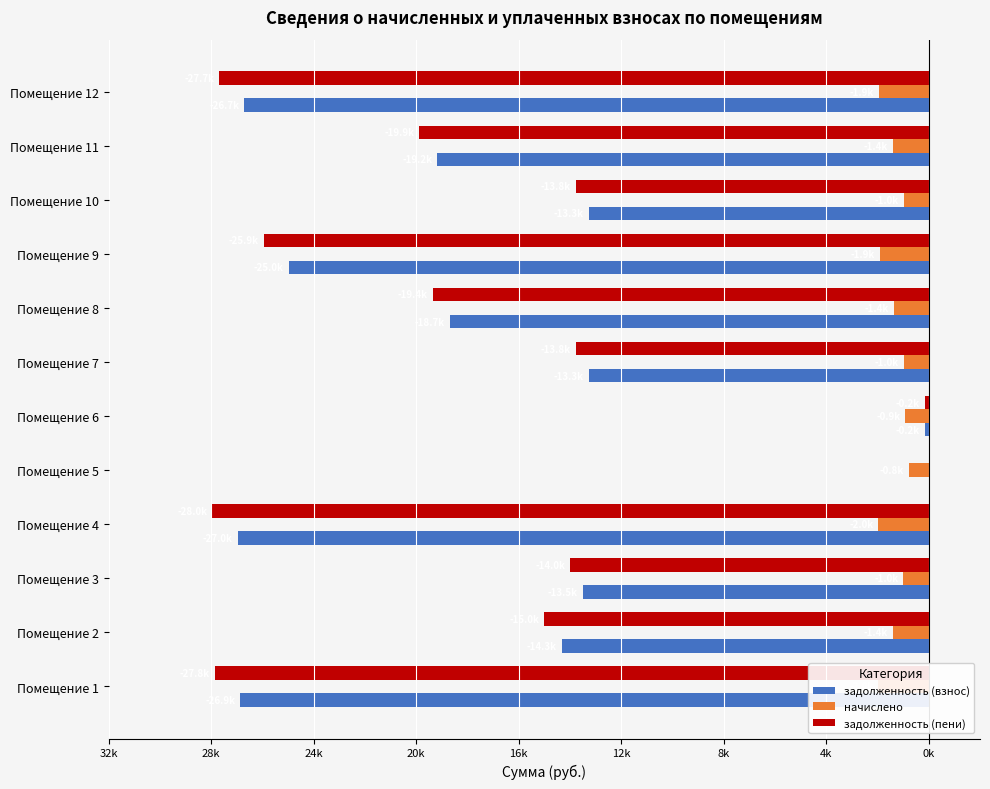

What are all the series names shown in the legend?

задолженность (взнос), начислено, задолженность (пени)